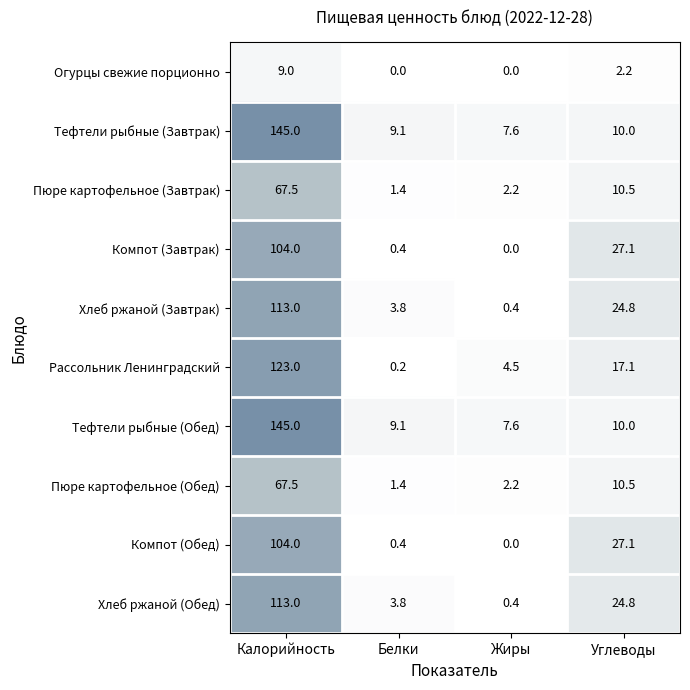

True or false: Компот (Обед) has a value of 37.7 at Углеводы.

False